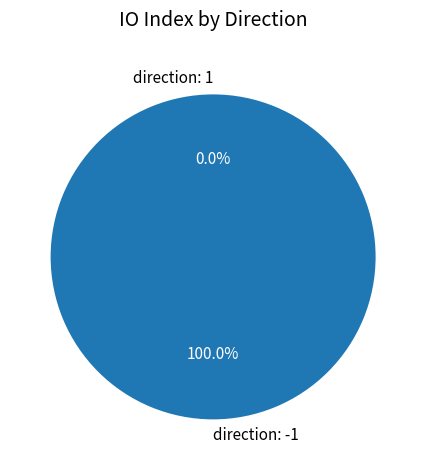

Rank the categories by value from highest to lowest.

direction: -1, direction: 1